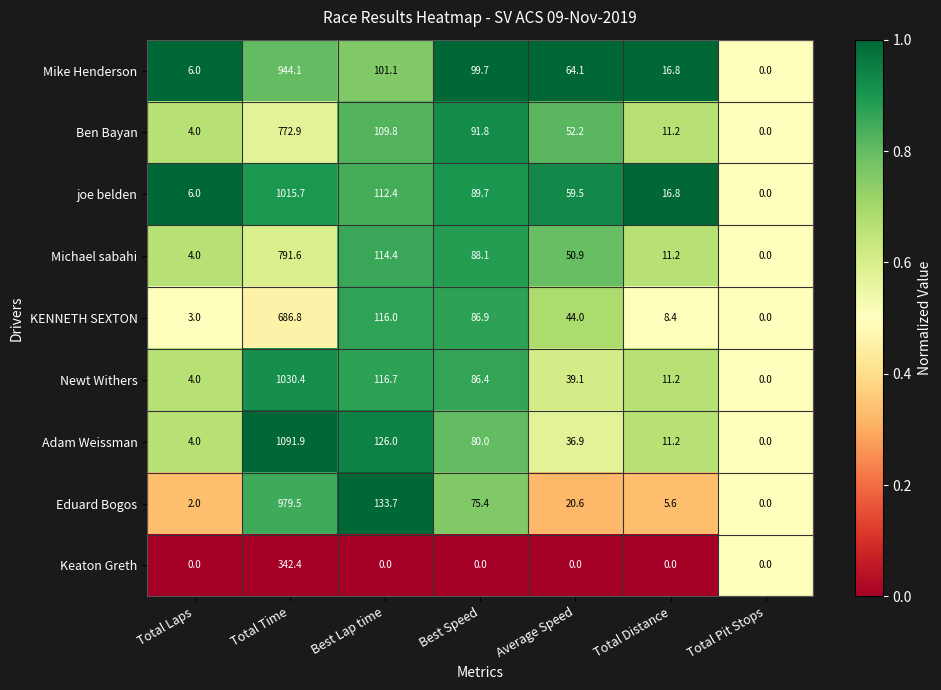

What is the sum of all Michael sabahi values?

1060.2